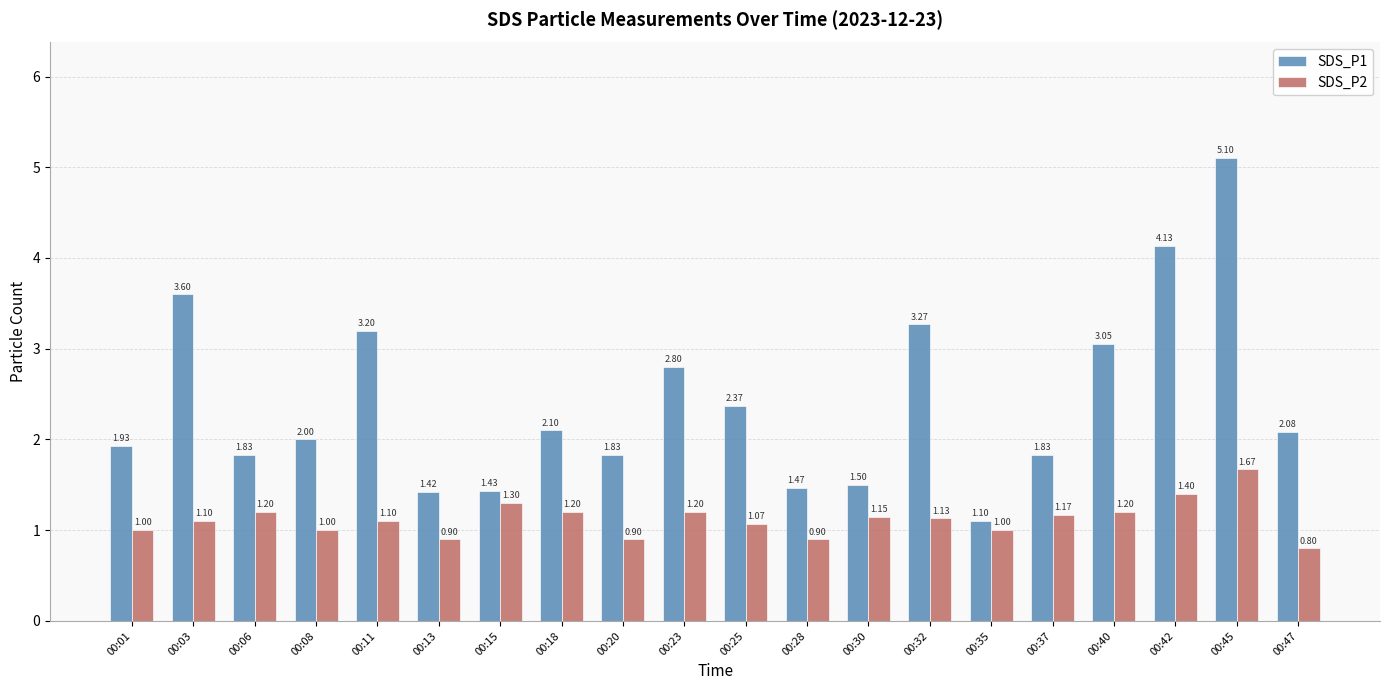

Which series has the widest spread of values?

SDS_P1